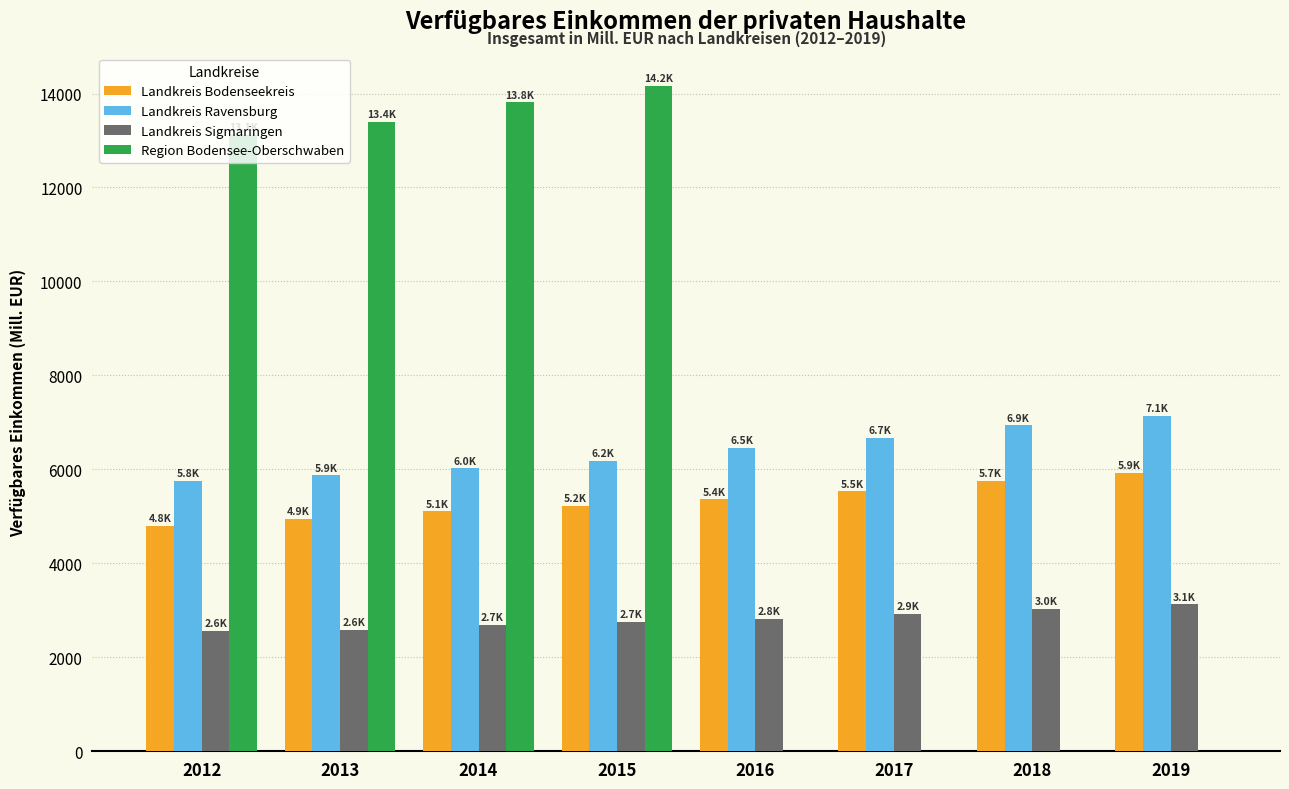

The value of Landkreis Sigmaringen at 2014 is 896.1. True or false?

False